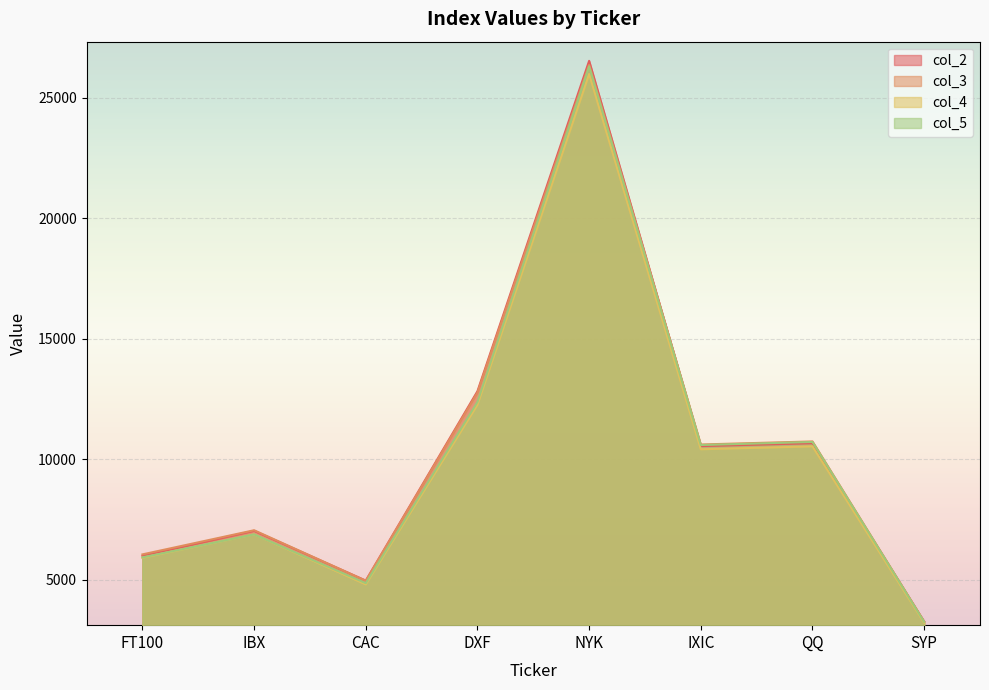

At FT100, list the series in order from smallest to largest.

col_4, col_5, col_2, col_3